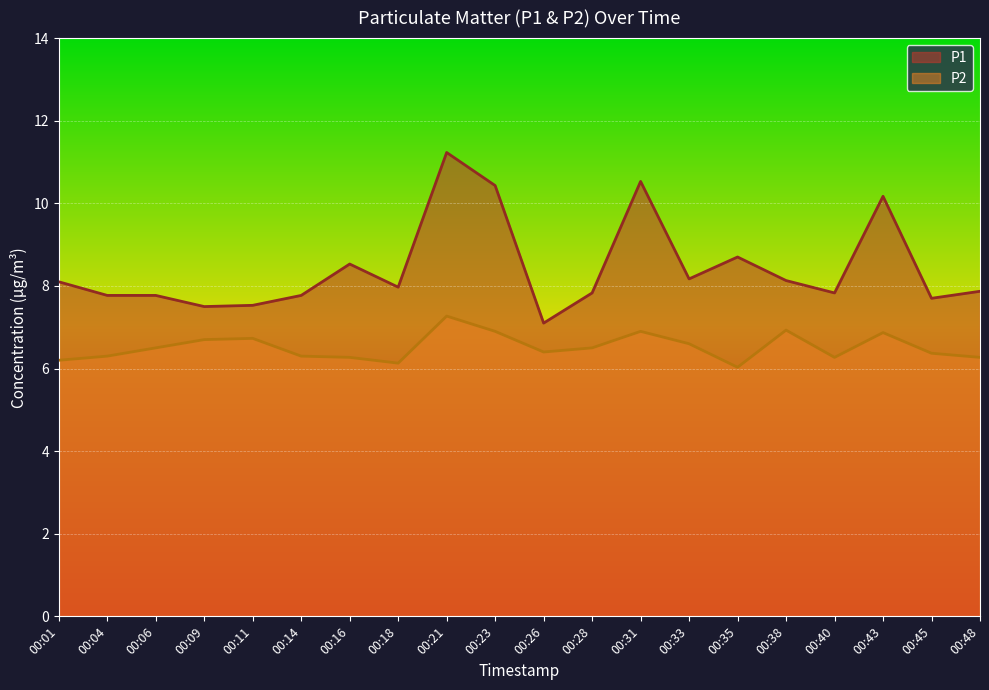

Between 00:04 and 00:31, which series saw the biggest shift?

P1